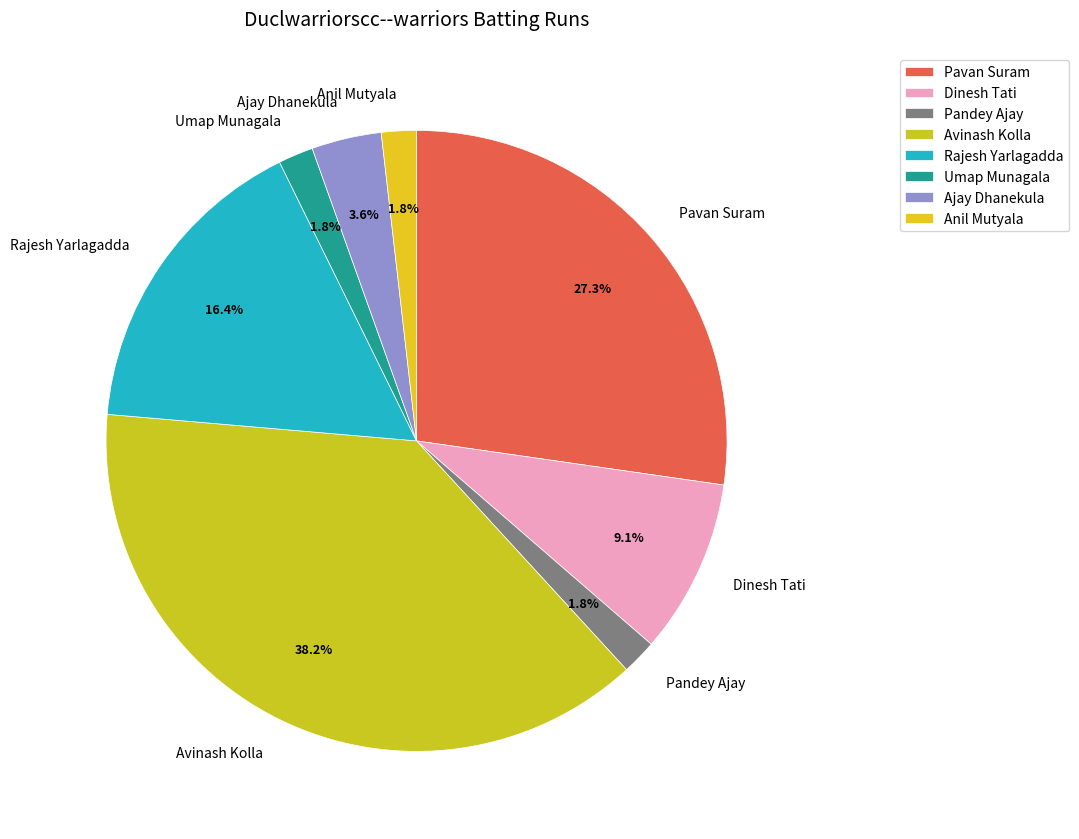

Is it true that Pavan Suram is 13% of the pie?

False